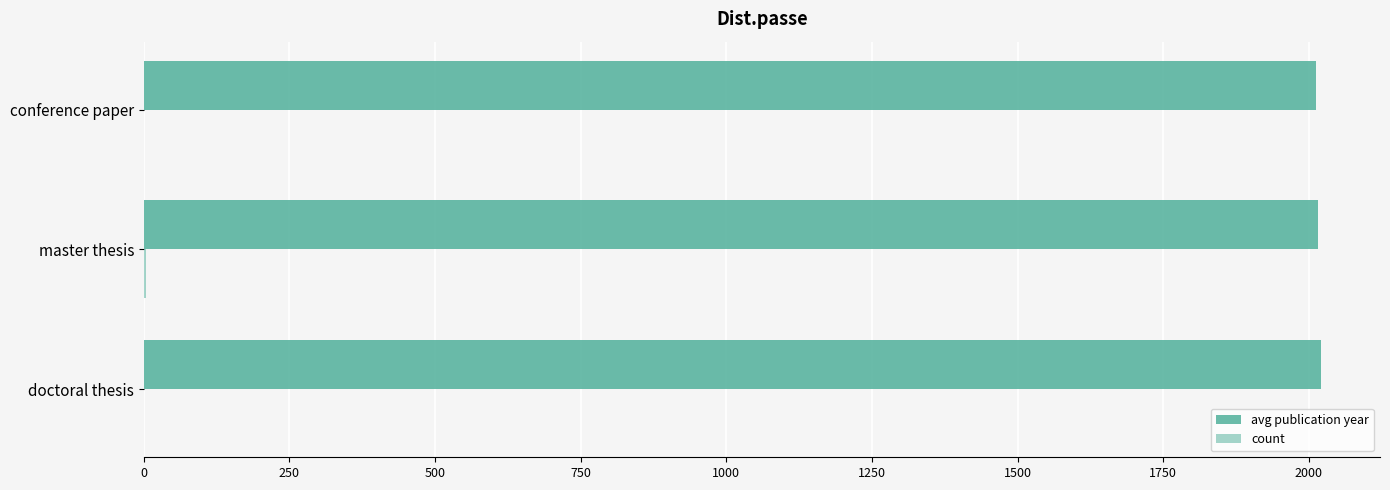

At how many categories does at least one series exceed 1934?

3